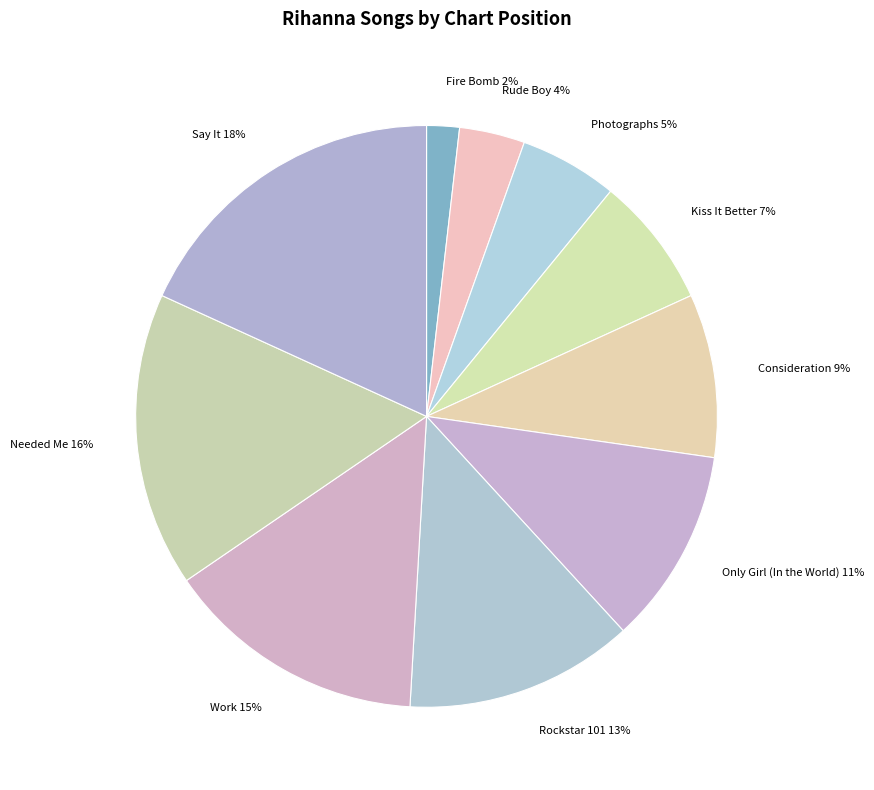

Do Rude Boy and Say It together represent more than half of the pie?

No